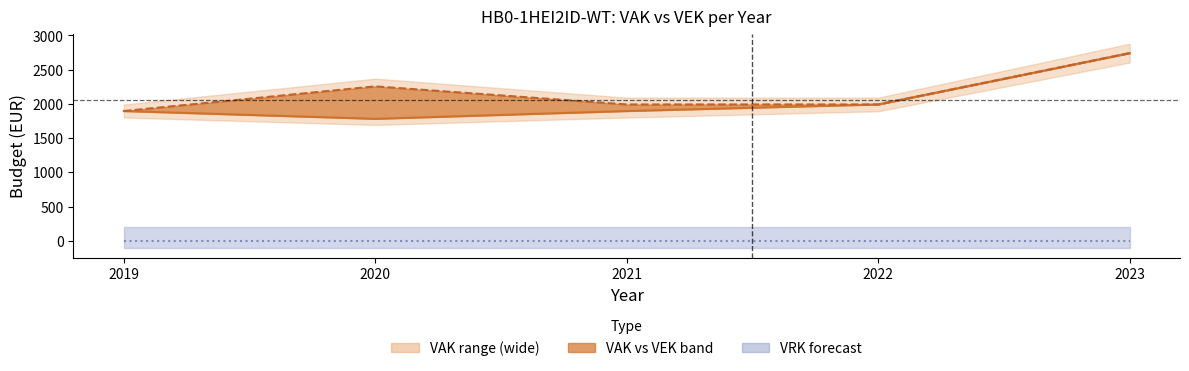

Reading right to left, list all the values displayed in this chart.

VAK: 2023=2742	2022=1992	2021=1896	2020=1782	2019=1896
VEK: 2023=2742	2022=1992	2021=1992	2020=2256	2019=1896
VRK: 2023=0	2022=0	2021=0	2020=0	2019=0